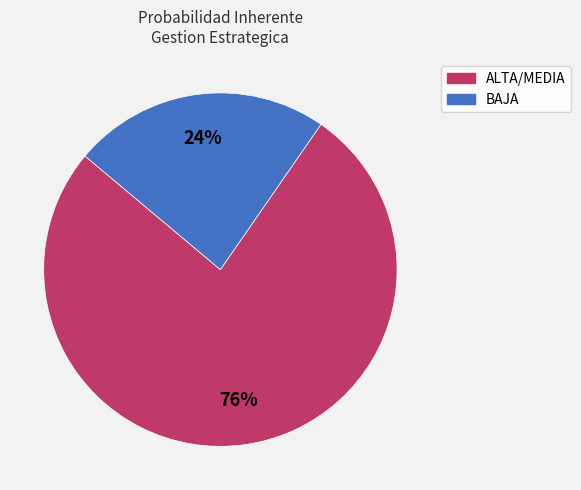

Is there a majority slice in this chart?

Yes